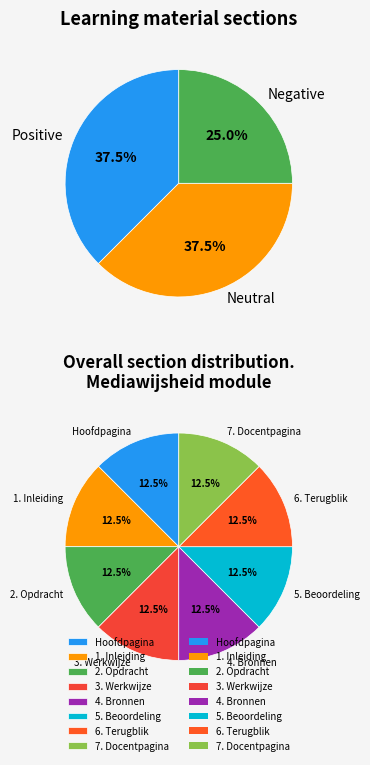

To the nearest percent, what percentage of the pie is 5. Beoordeling?

13%